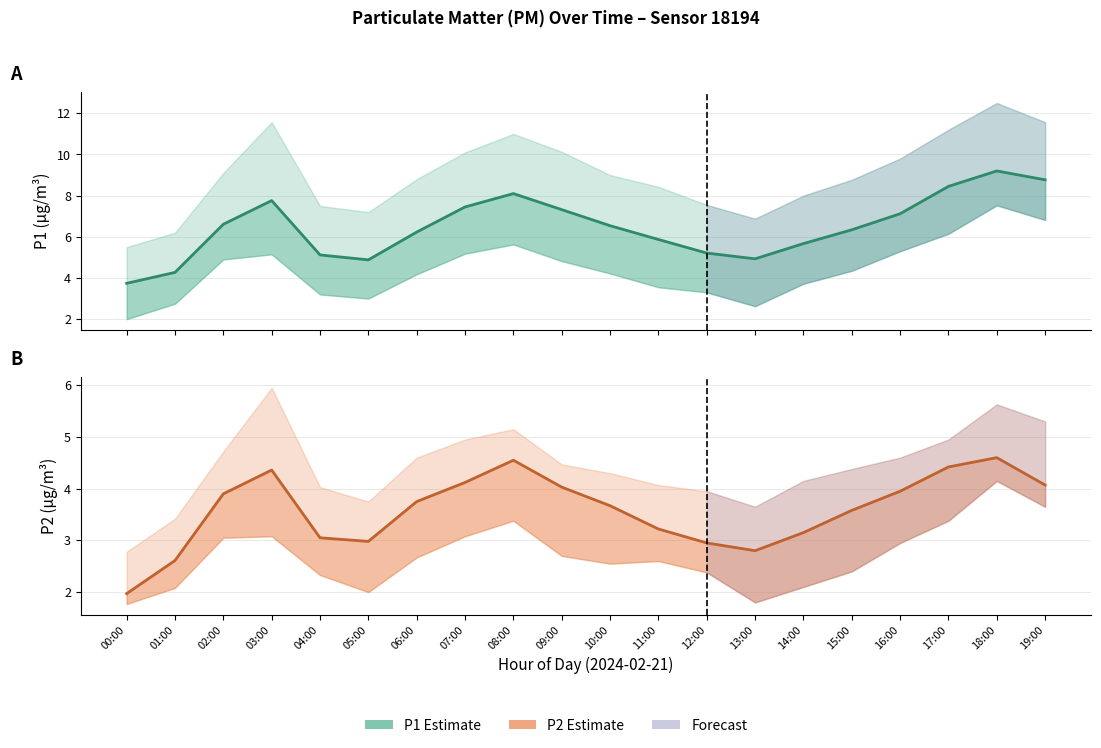

What is the sum of all P2 estimate values?

71.7